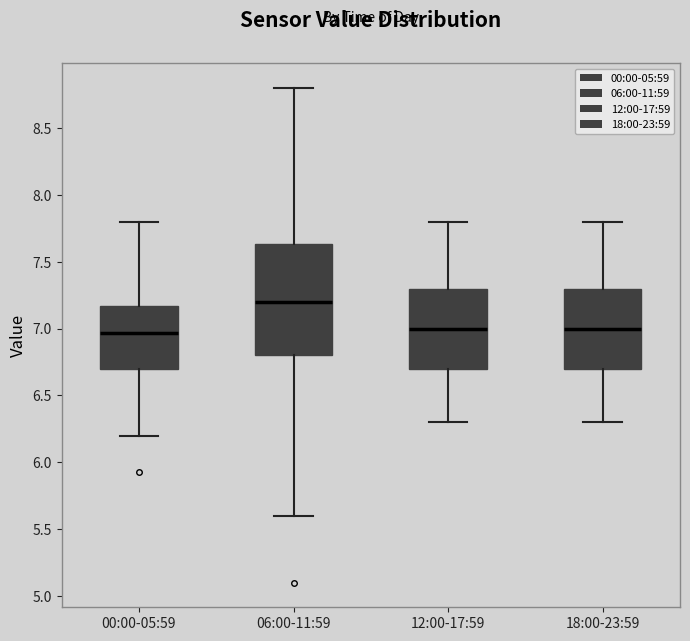

Which box's median line is the highest?

06:00-11:59